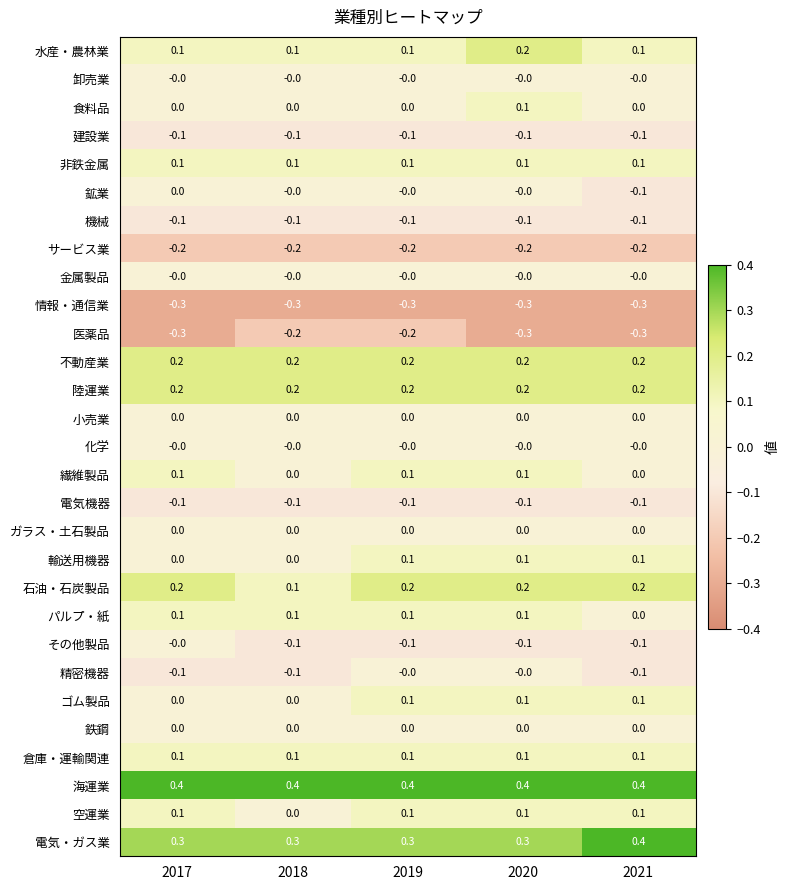

Is it true that 医薬品 equals -0.3 at 2017?

True